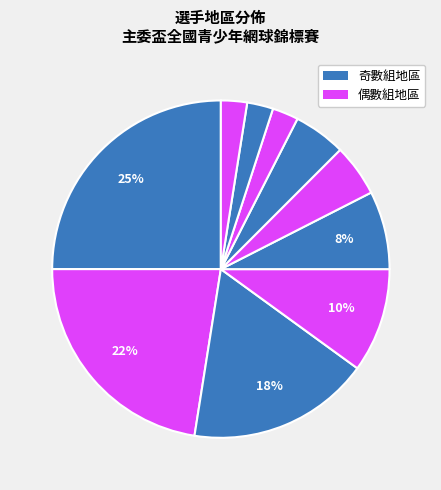

How many segments does this pie chart have?

10